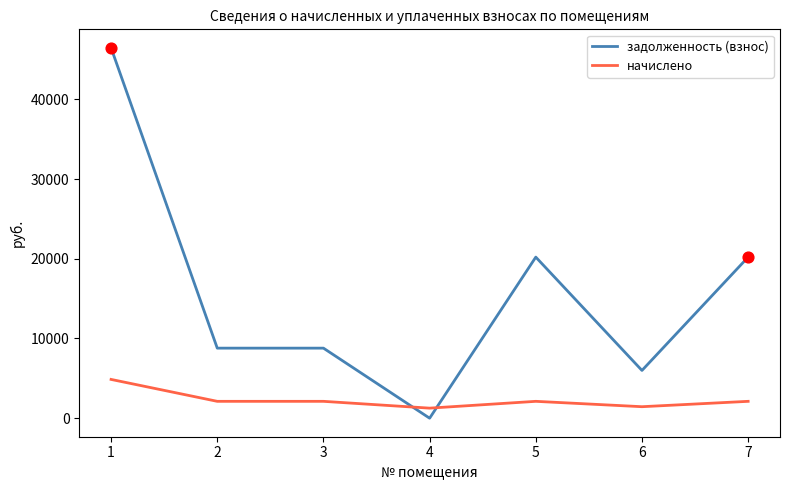

What is the total value across all series at 3?

10903.8